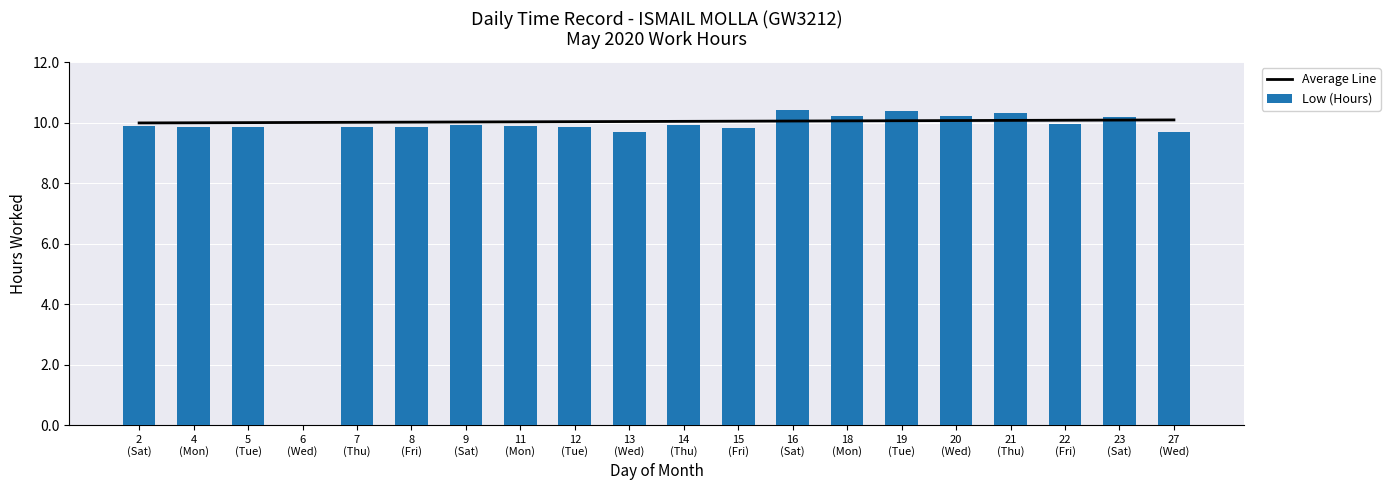

What is the greatest value displayed?

10.4